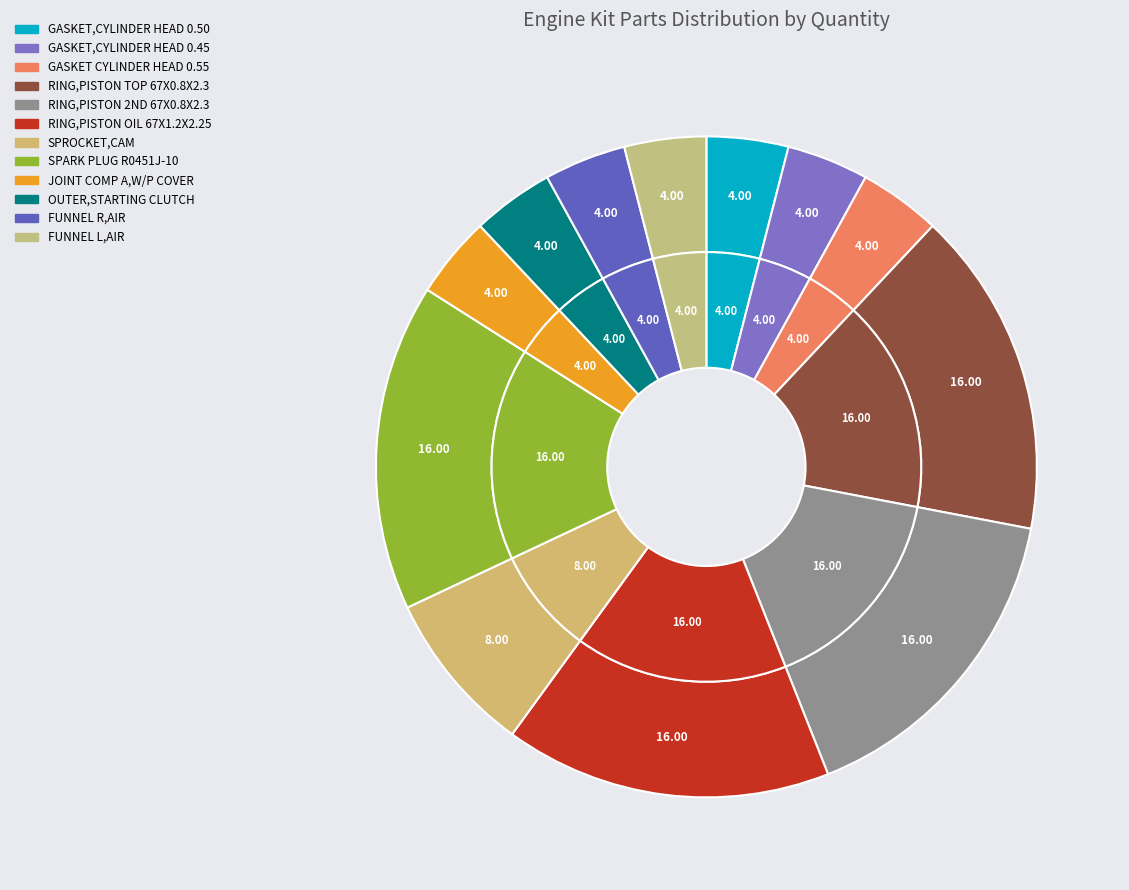

Is GASKET,CYLINDER HEAD 0.50 the majority of the pie?

No